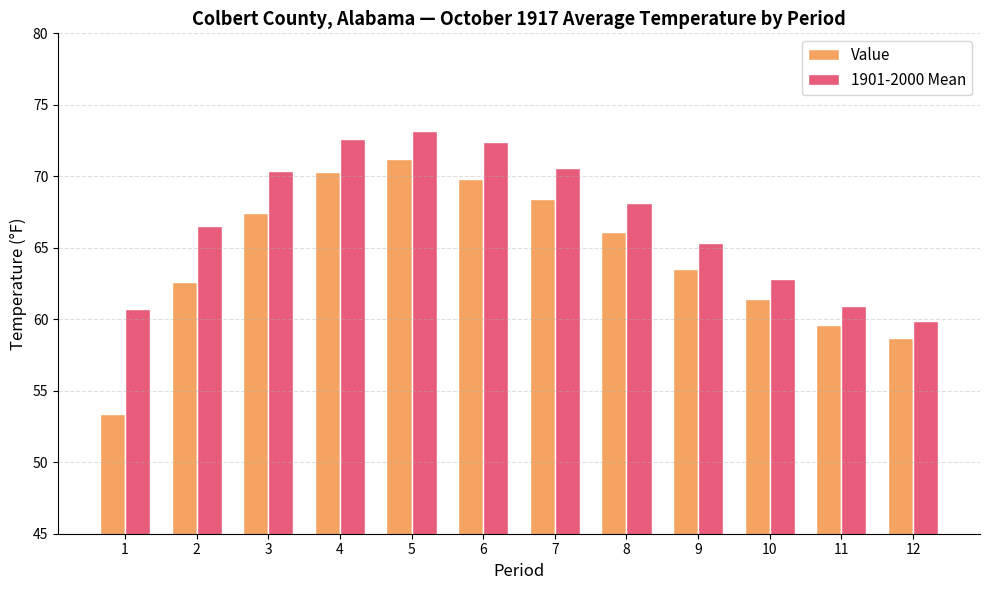

Which category has the lowest value across all series?

1